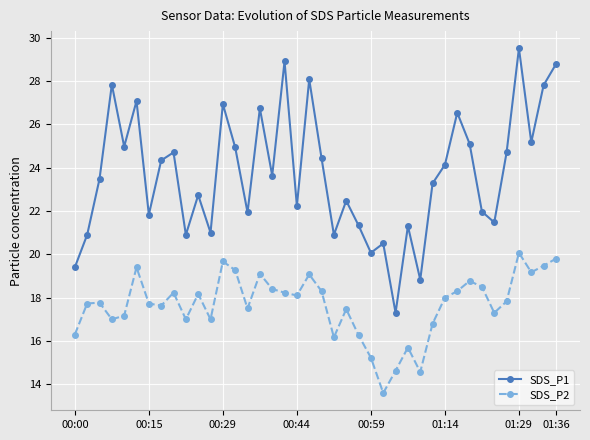

Is this an area chart (filled region under the line)?

No